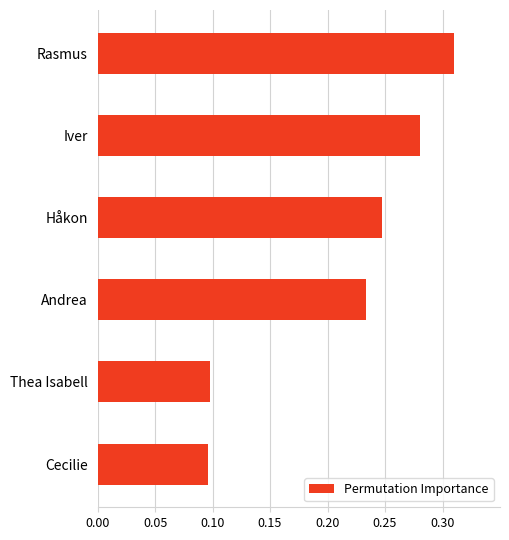

Count the values in the range 0 to 1.

6